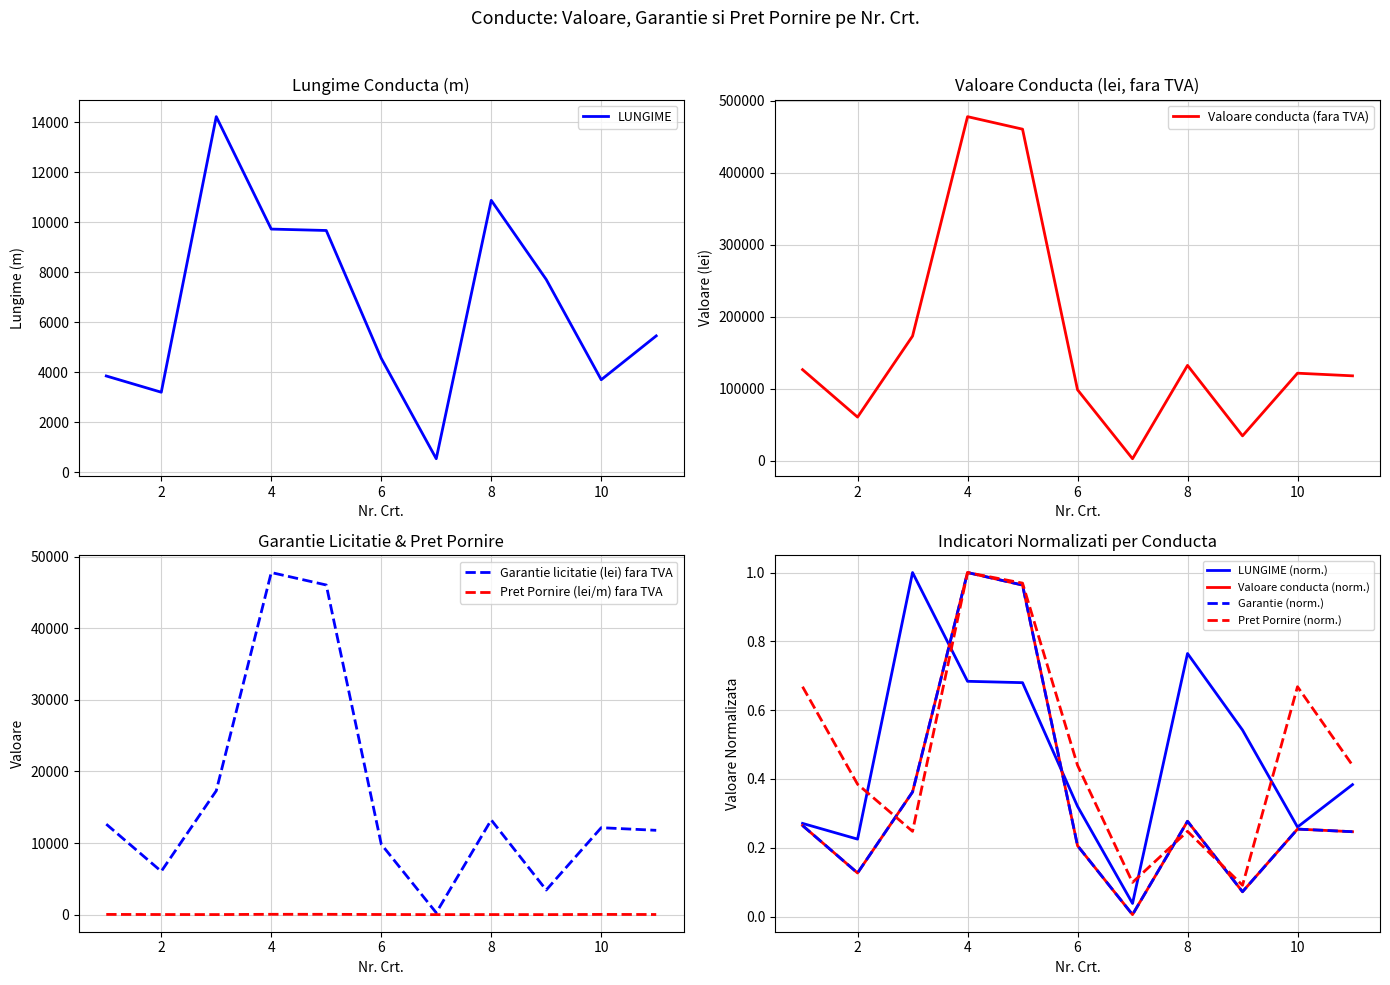

True or false: Valoare conducta (fara TVA) and Garantie licitatie (lei) fara TVA intersect in this chart.

False